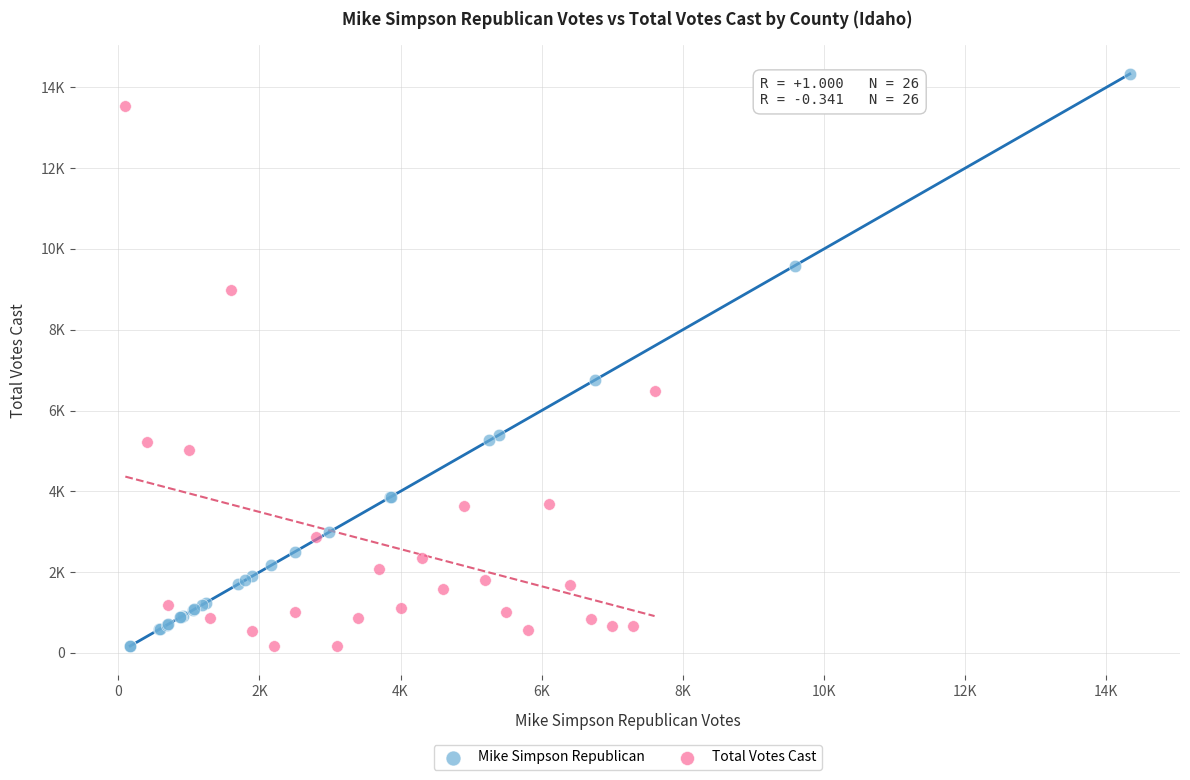

Which series has the largest Y range (max minus min)?

Mike Simpson Republican